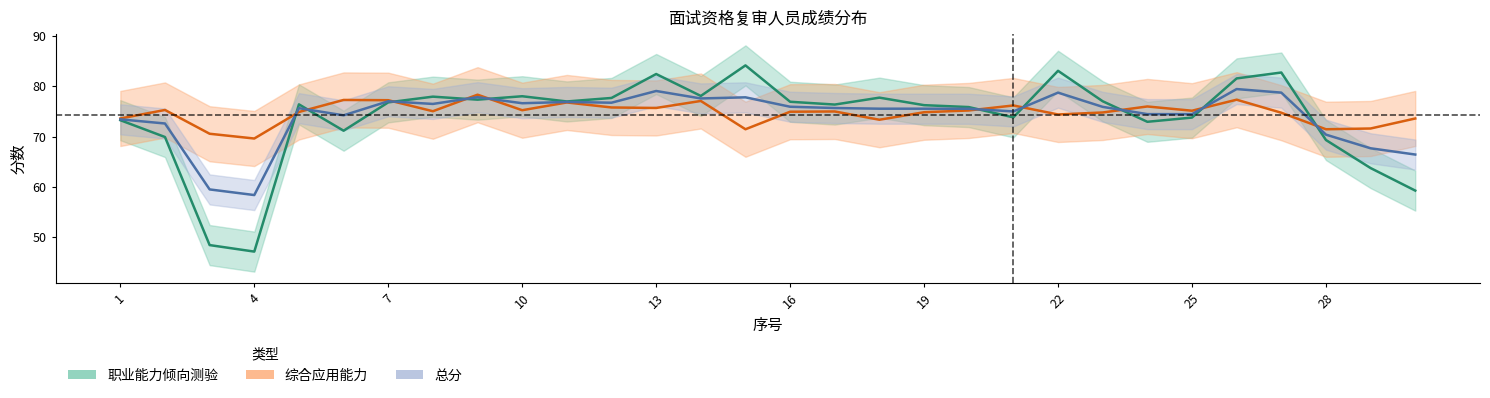

The 总分 series shows 24.3 at 7. True or false?

False